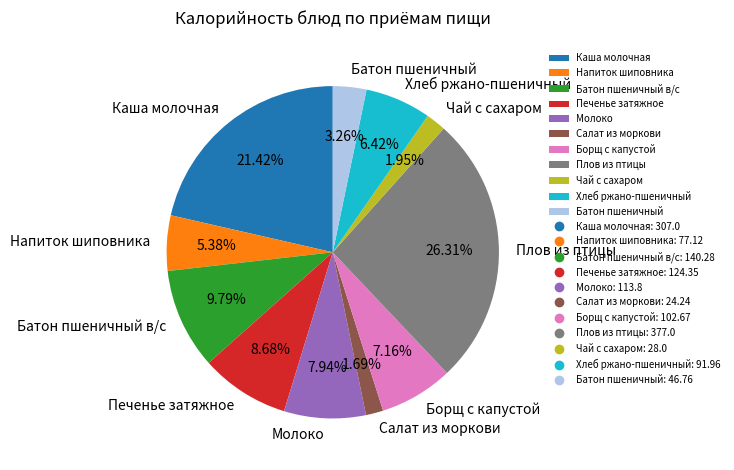

Do Печенье затяжное and Молоко together represent more than half of the pie?

No